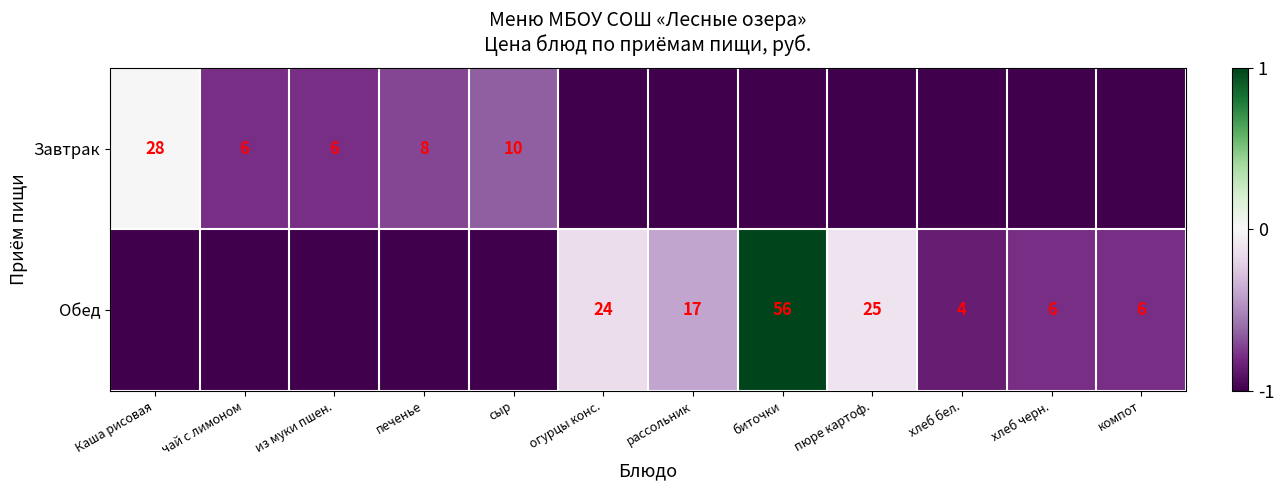

True or false: Обед has a value of 24 at огурцы конс..

True